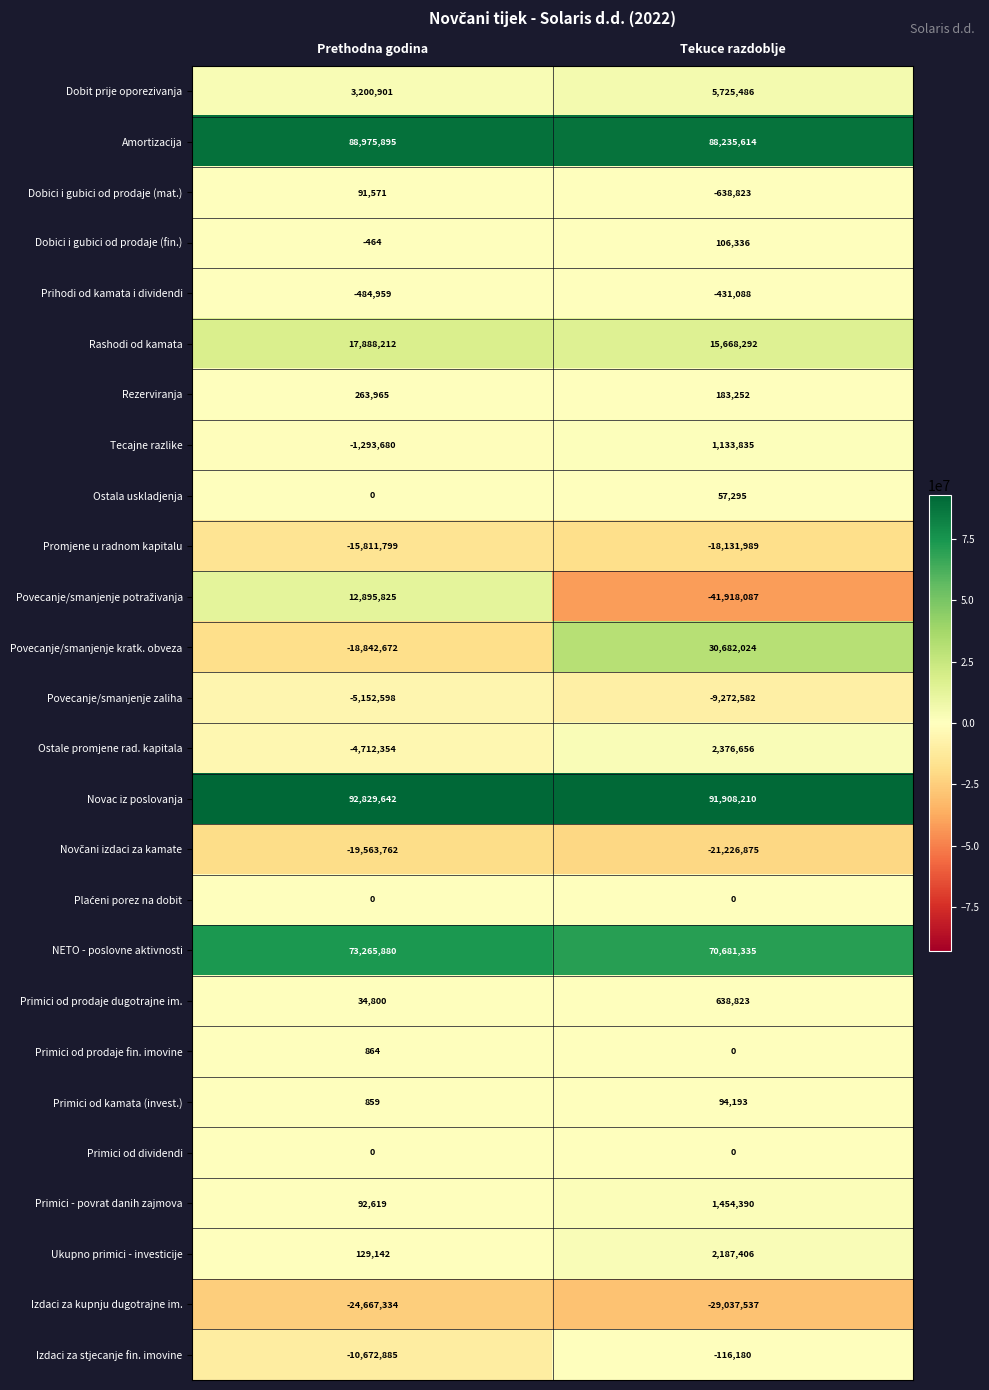

What is the spread (max minus min) of values at Tekuce razdoblje?

133826297